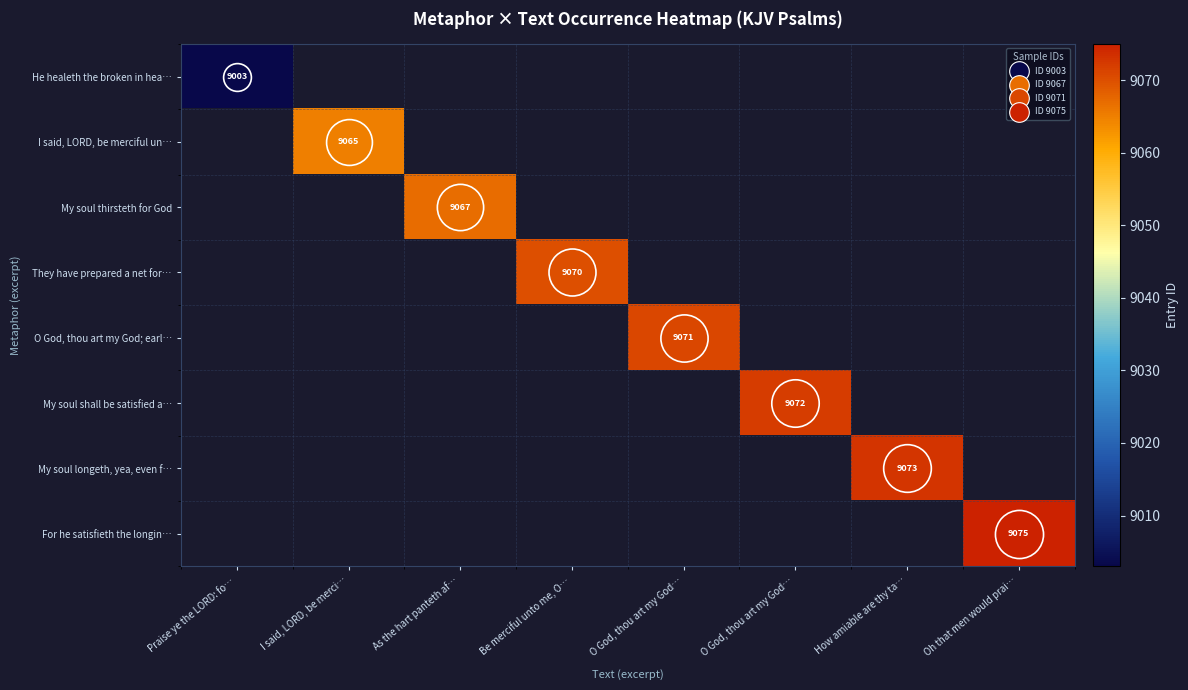

At which label does My soul longeth, yea, even f… reach its peak?

How amiable are thy ta…